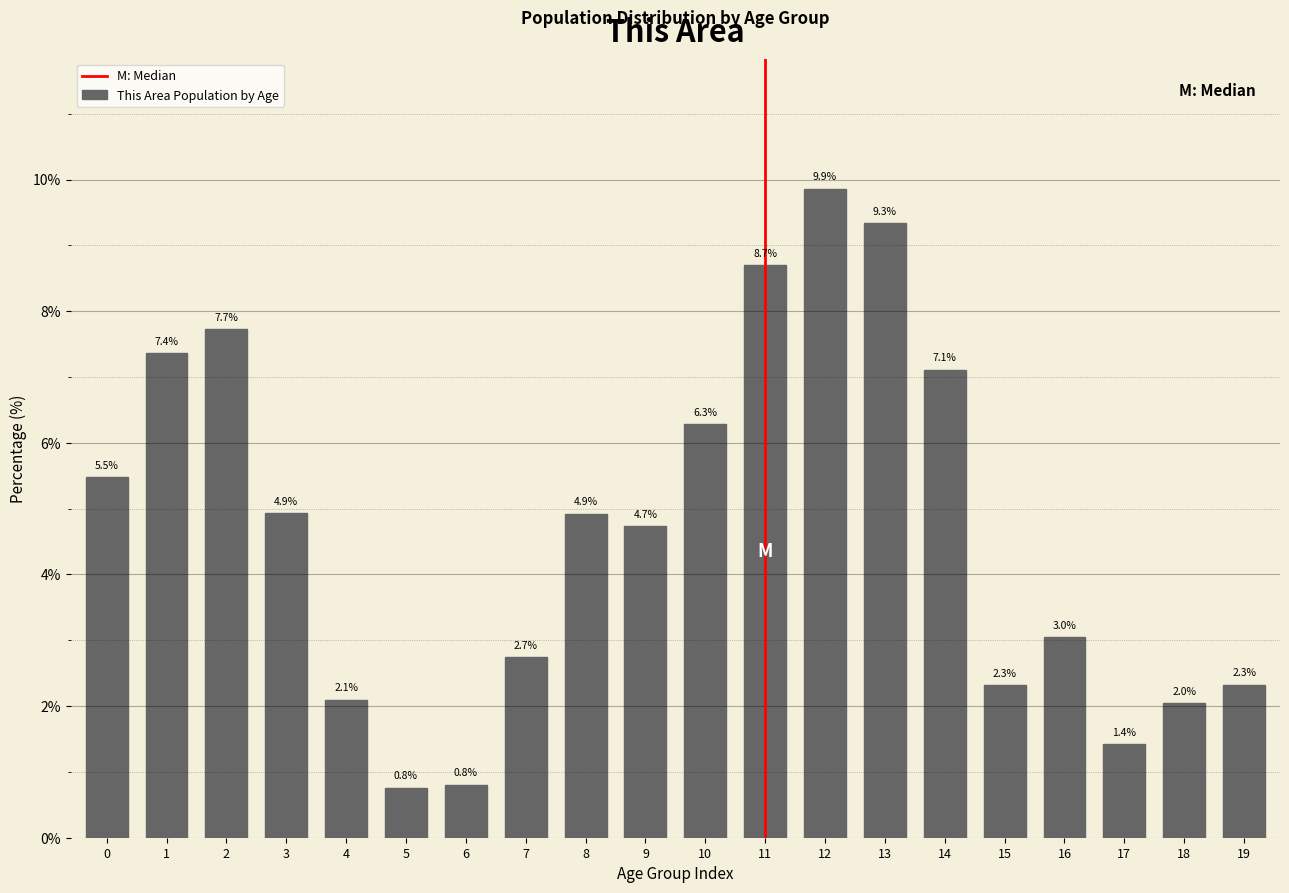

Reading left to right, list all the values displayed in this chart.

5.5	7.4	7.7	4.9	2.1	0.8	0.8	2.7	4.9	4.7	6.3	8.7	9.9	9.3	7.1	2.3	3.0	1.4	2.0	2.3